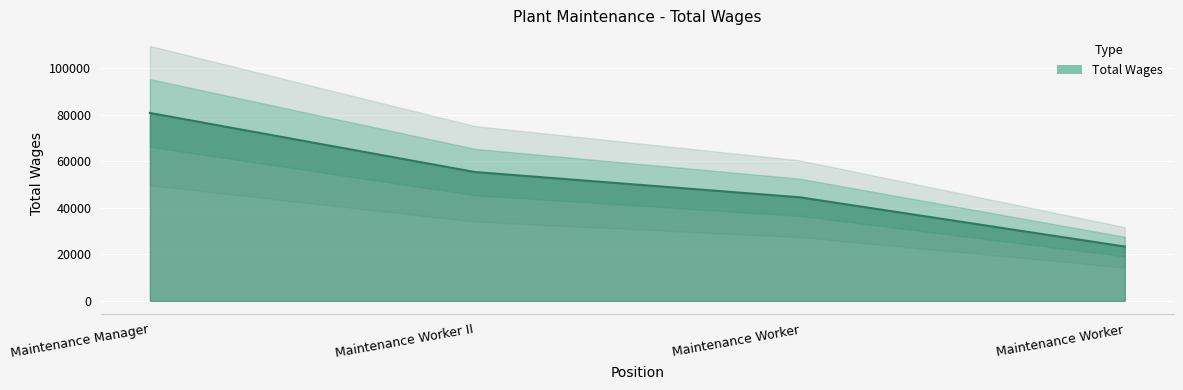

True or false: the data has more than 1 interior local peaks.

False